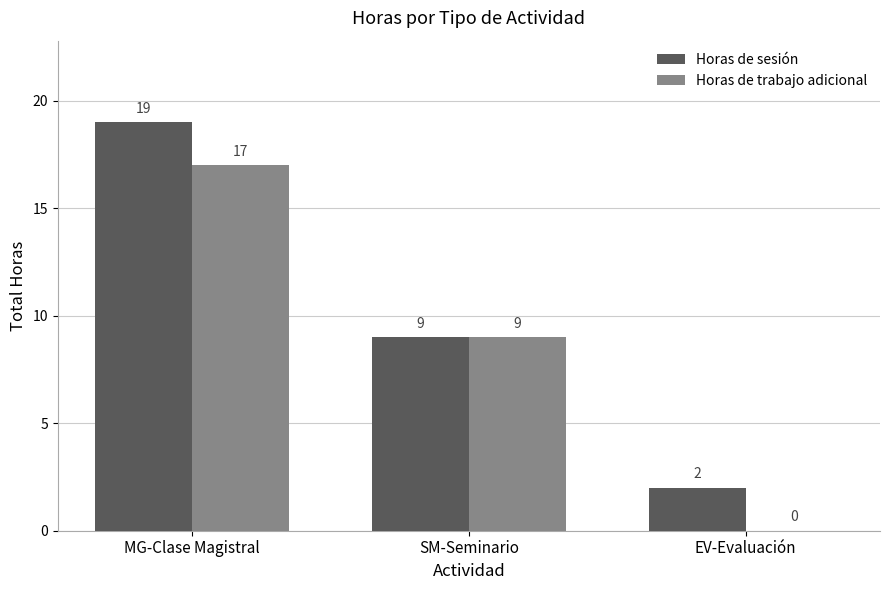

Which label corresponds to the largest value in the chart?

MG-Clase Magistral